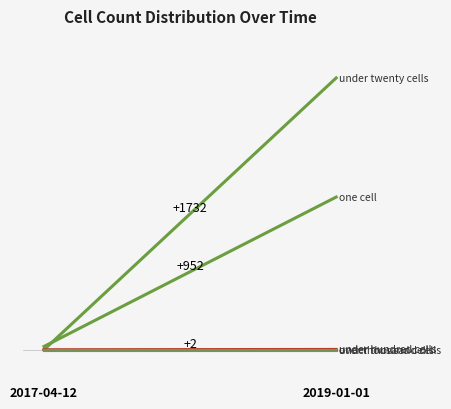

At which label is under_thousand_cells closest to 0?

2017-04-12